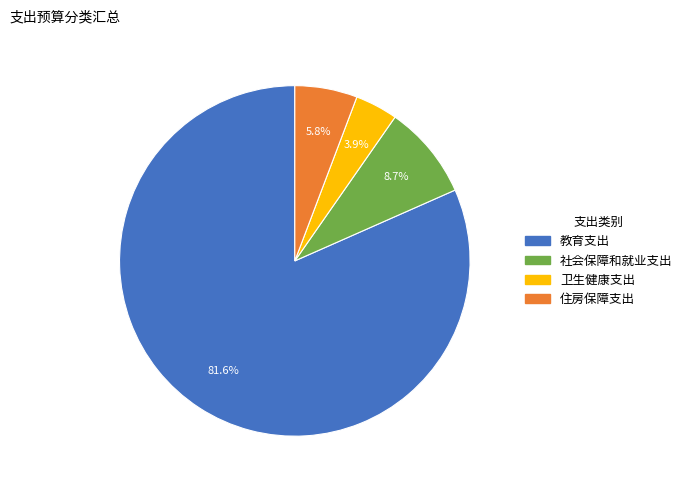

Between 教育支出 and 住房保障支出, which is larger?

教育支出